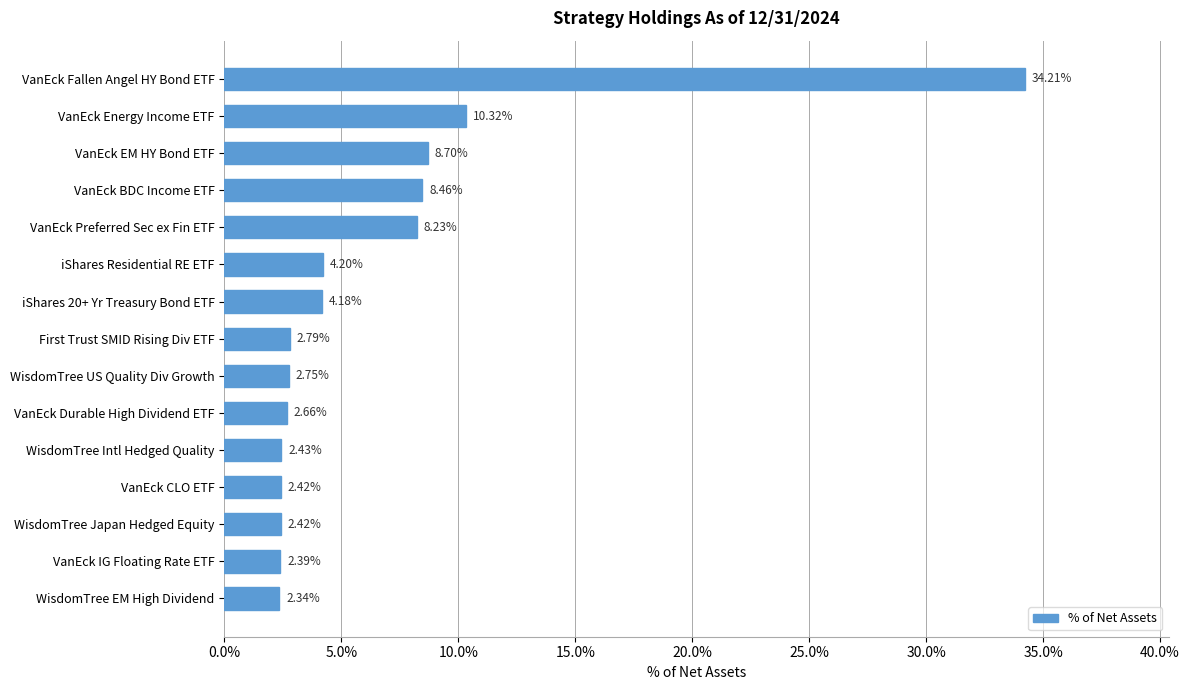

At which label is the value closest to 18?

VanEck Energy Income ETF